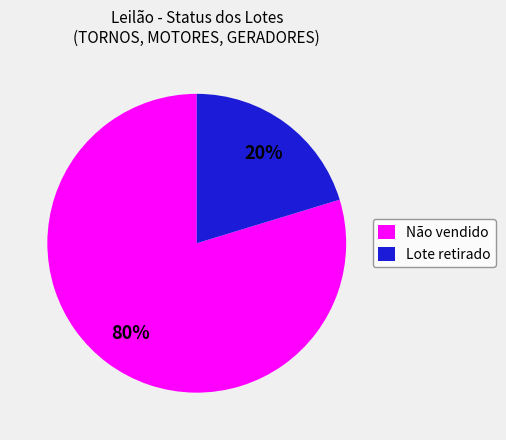

Which category has the biggest portion of the pie?

Não vendido